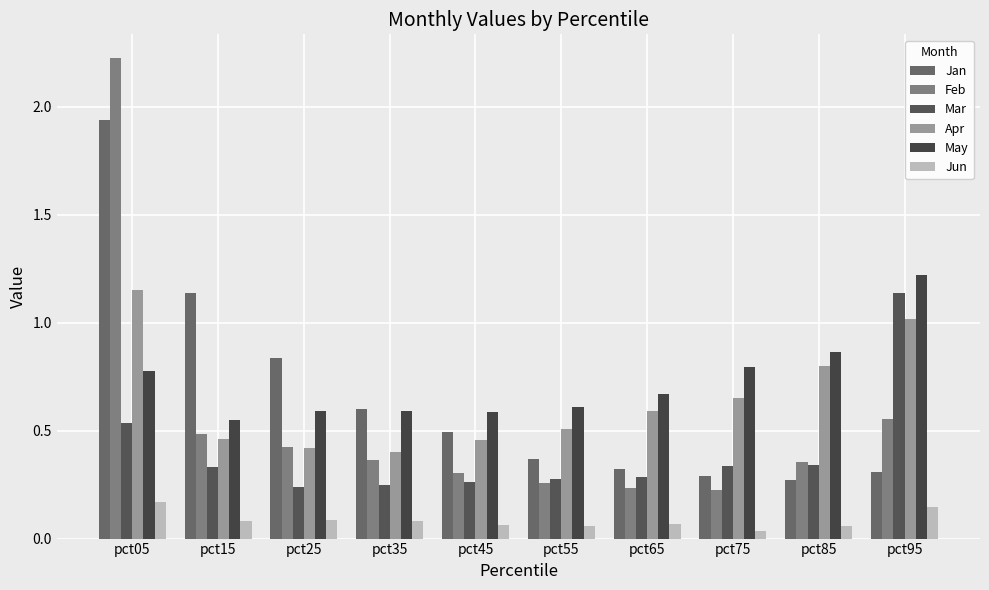

At how many categories does at least one series exceed 1?

3